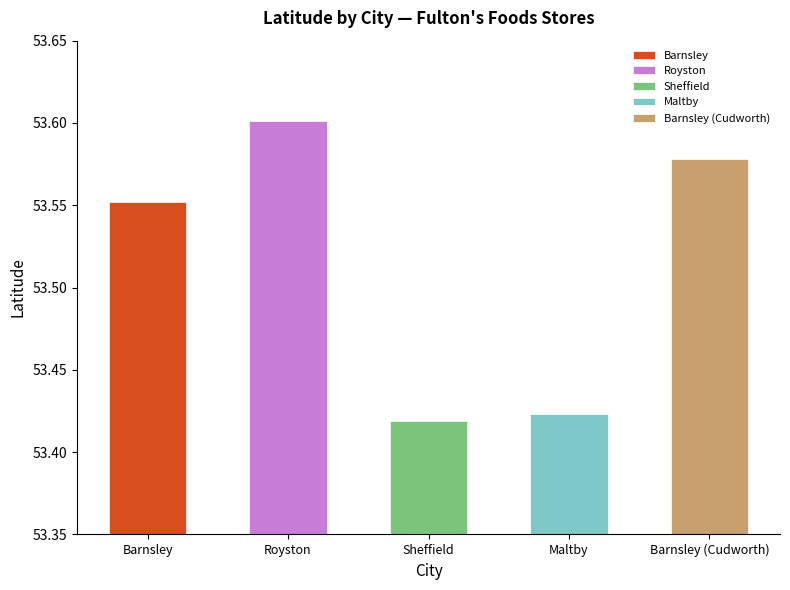

What position from the right is Maltby?

2